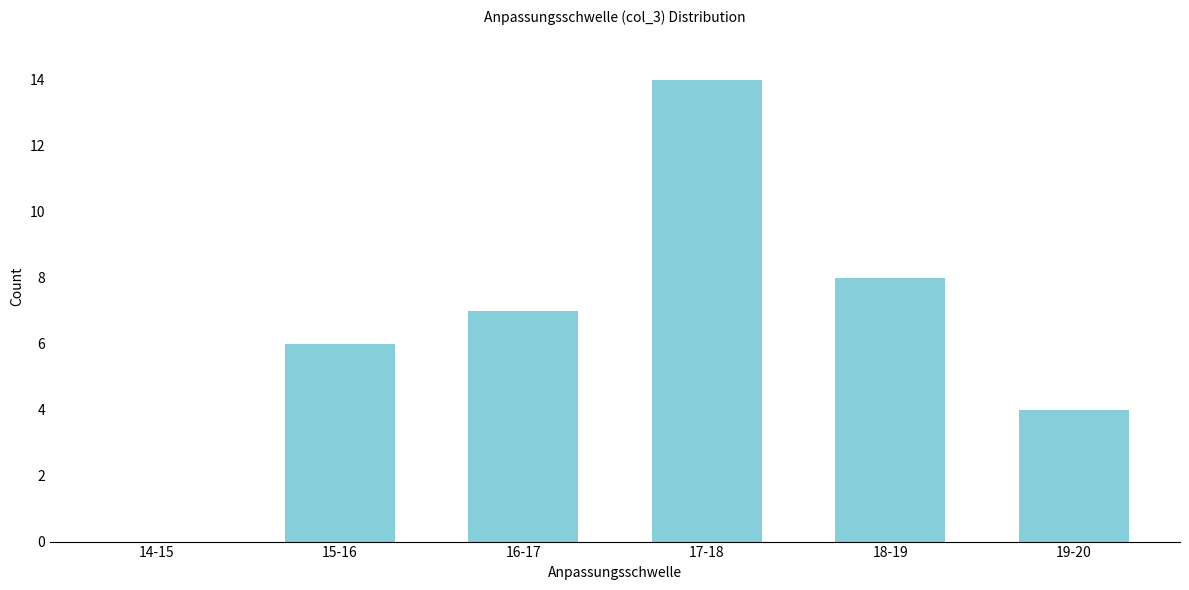

Reading left to right, transcribe all the data shown in this chart.

14-15=0	15-16=6	16-17=7	17-18=14	18-19=8	19-20=4